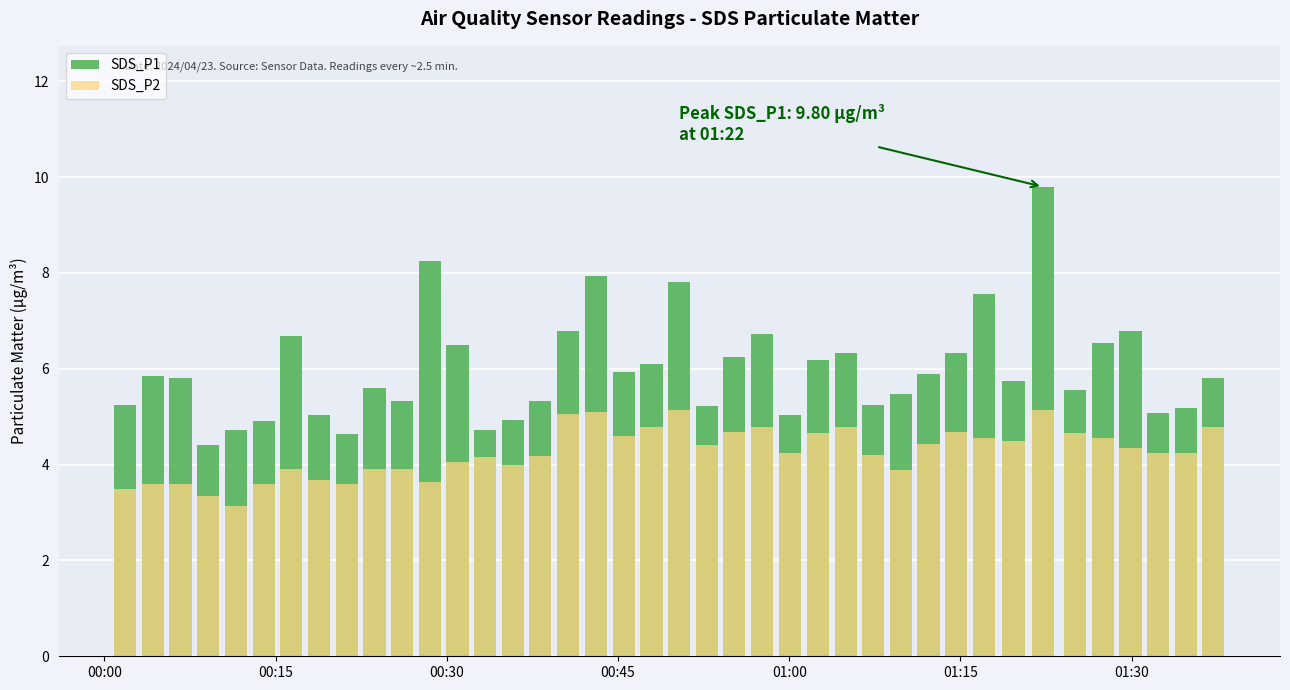

What is the approximate value of SDS_P1 at 27?

5.2